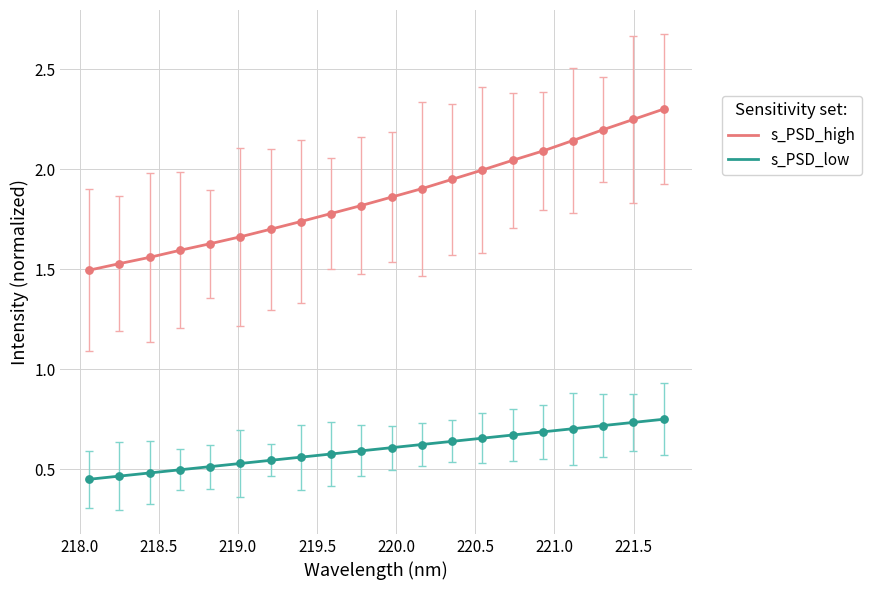

Which series has the widest spread of values?

s_PSD_high